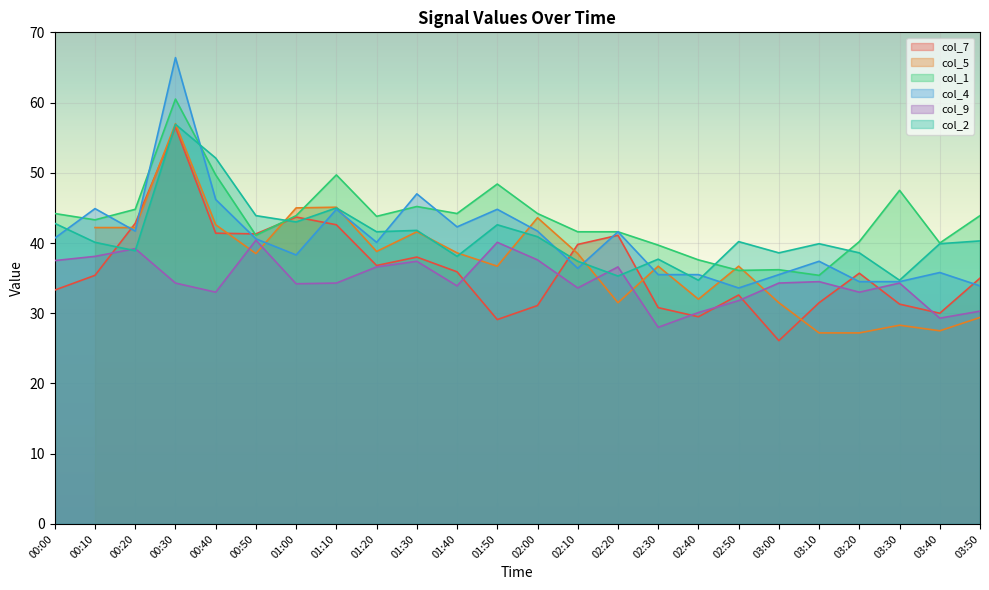

What is the lowest value of the col_1 series?

35.4